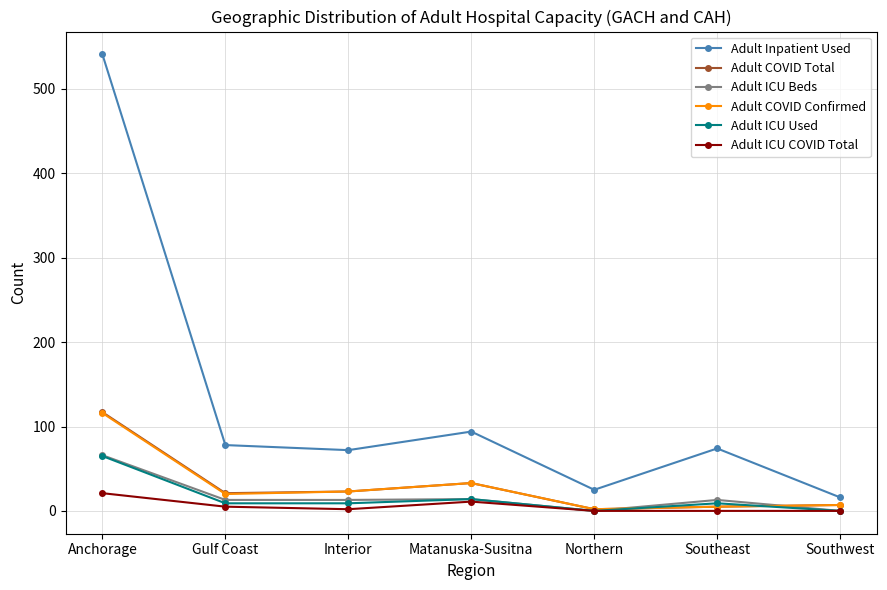

The Adult COVID Confirmed series shows 116 at Anchorage. True or false?

True